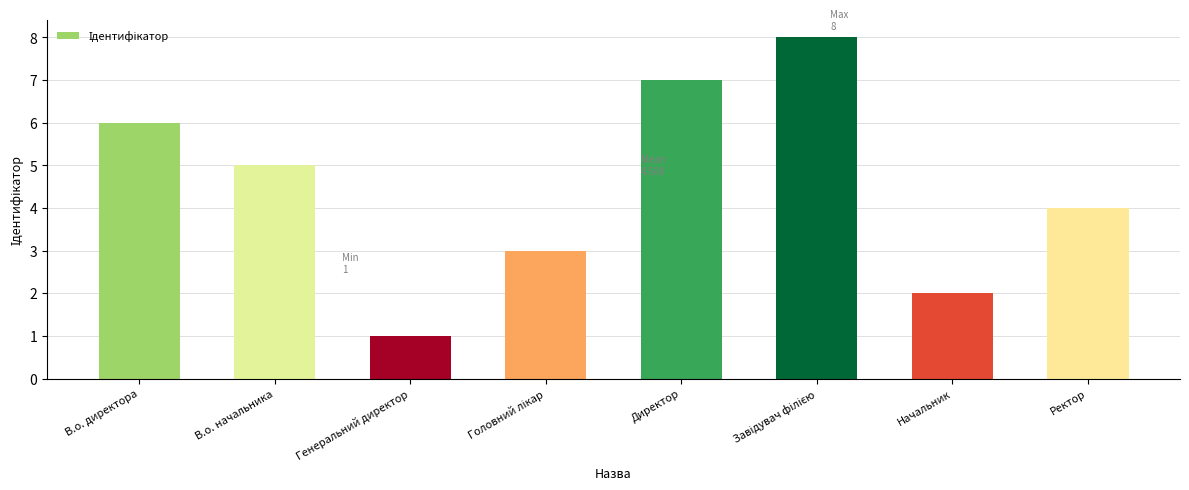

The chart shows a value of 5 at Ректор. True or false?

False